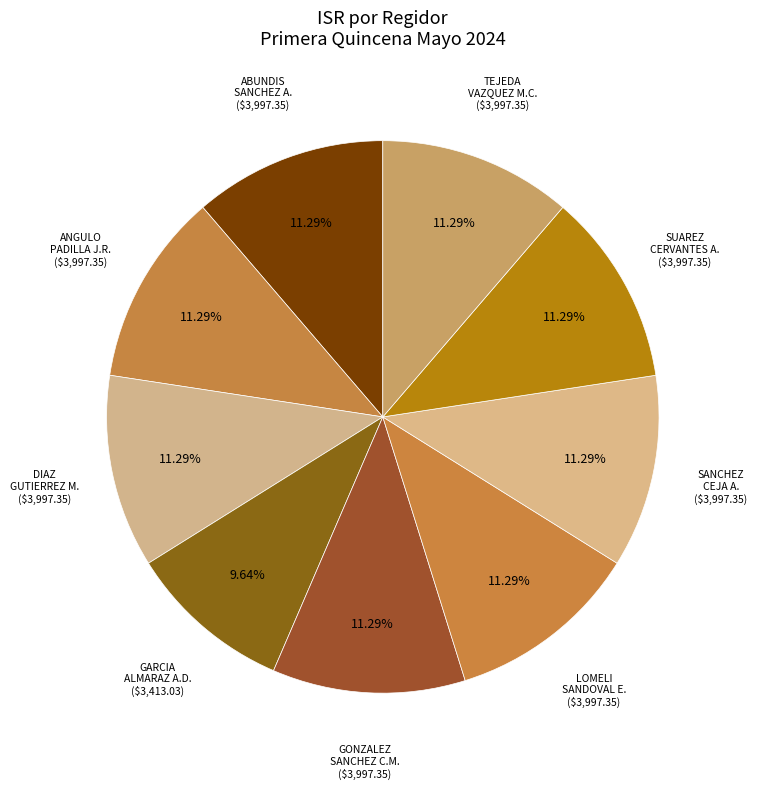

How many slices are in this pie chart?

9